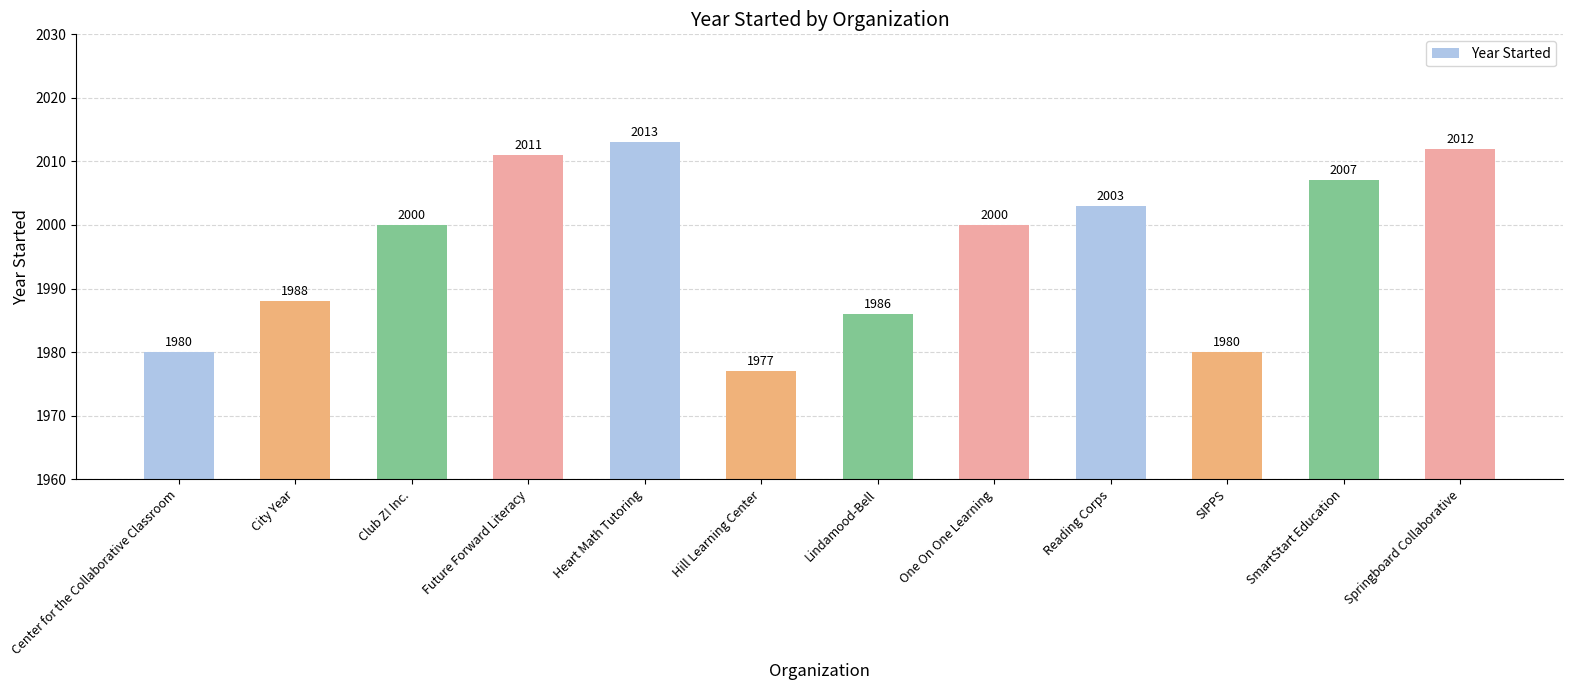

What is the greatest value displayed?

2013